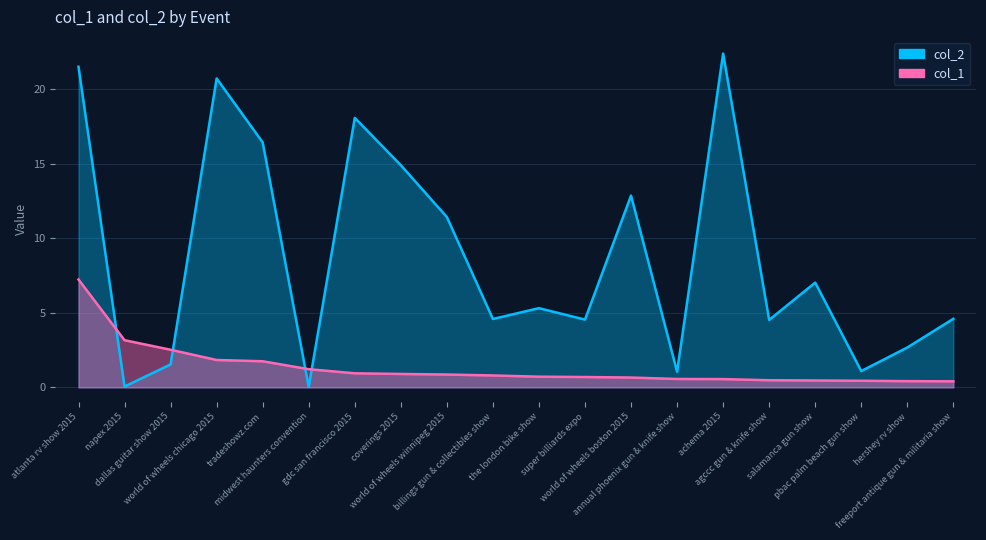

Reading left to right, list all the values displayed in this chart.

col_1: 7.2	3.2	2.5	1.8	1.8	1.2	0.9	0.9	0.9	0.8	0.7	0.7	0.7	0.6	0.6	0.5	0.5	0.4	0.4	0.4
col_2: 21.5	0.1	1.5	20.7	16.4	0.0	18.1	14.9	11.4	4.6	5.3	4.5	12.9	1.0	22.4	4.5	7.0	1.1	2.7	4.6